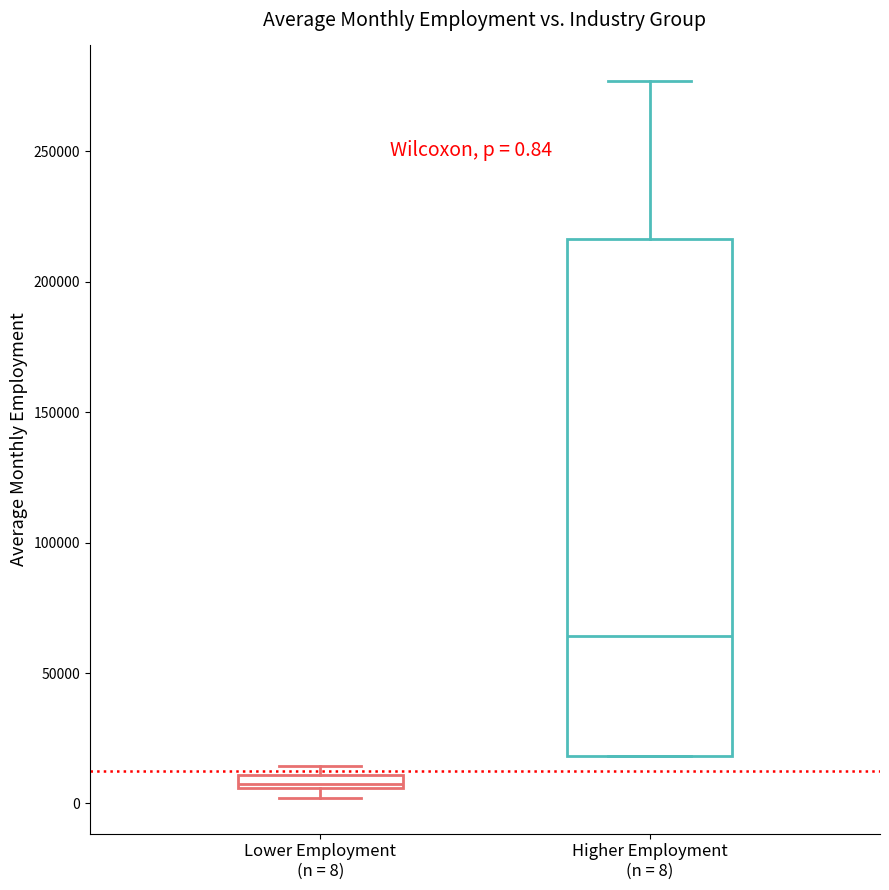

Which box has the lowest median line?

Lower Employment (n = 8)